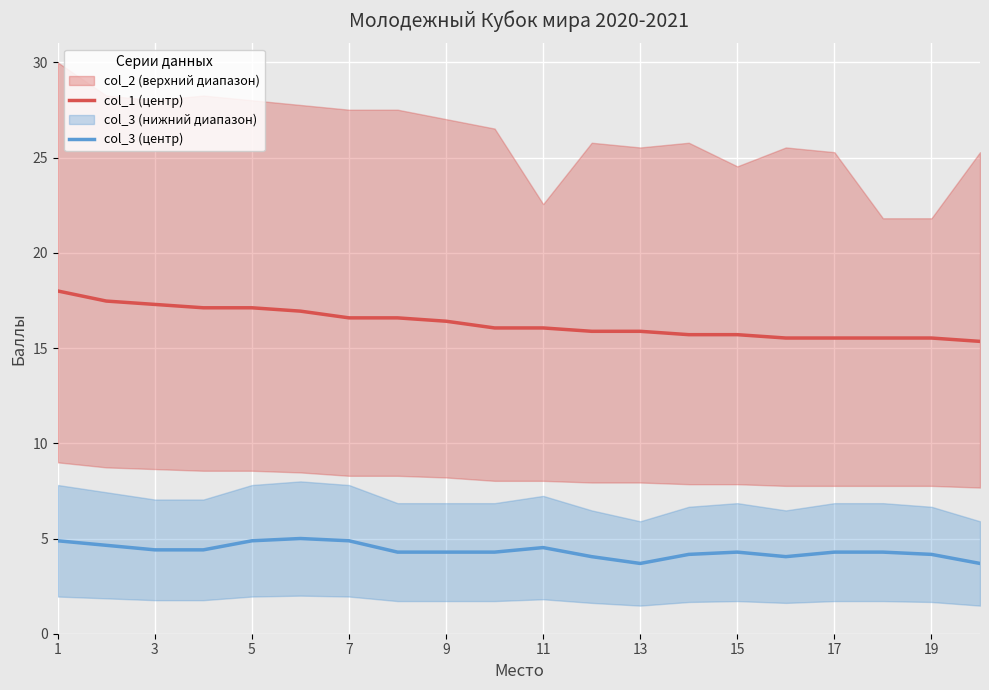

True or false: col_1 (центр) and col_3 (центр) intersect in this chart.

False